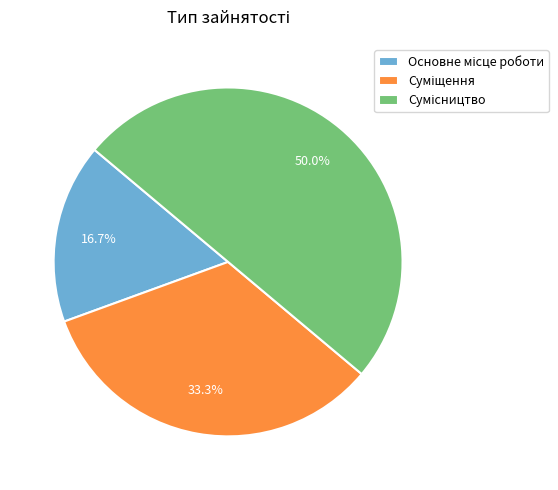

To the nearest percent, what is the average slice percentage?

33%